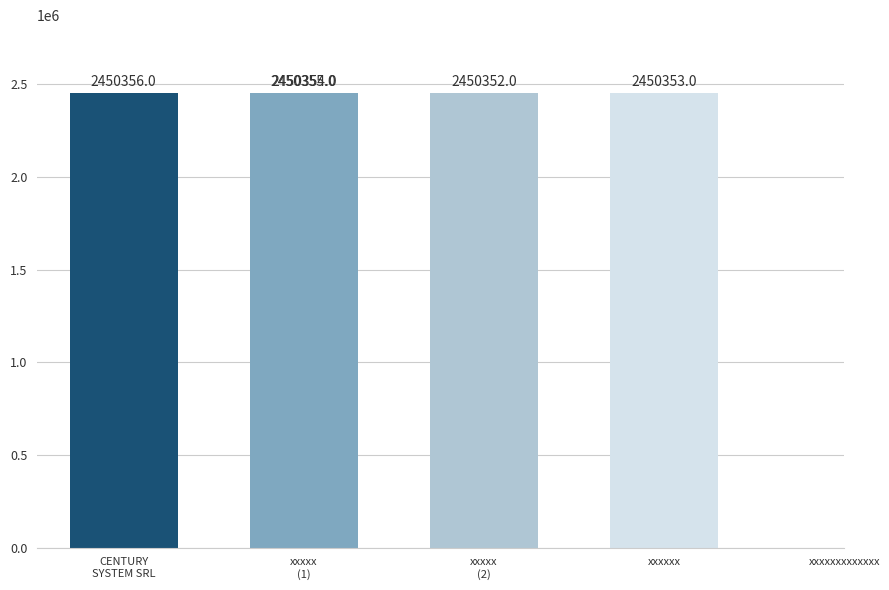

Are the bars horizontal?

No